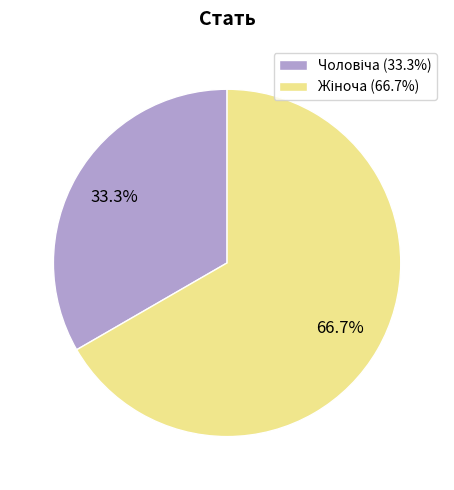

Count the number of slices in the pie.

2